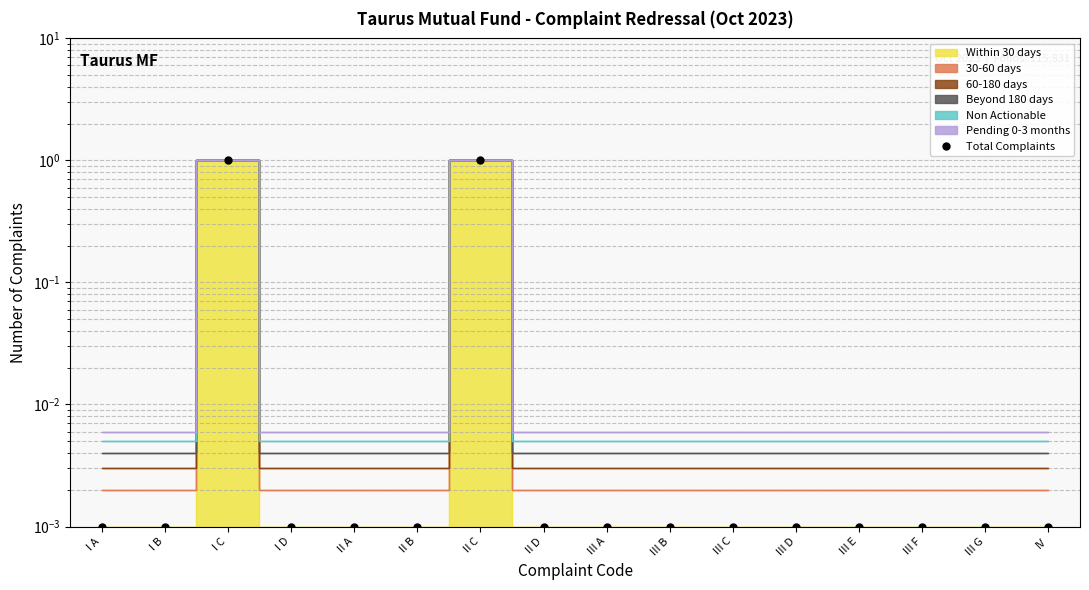

At which category does the chart reach its peak across all series?

I C